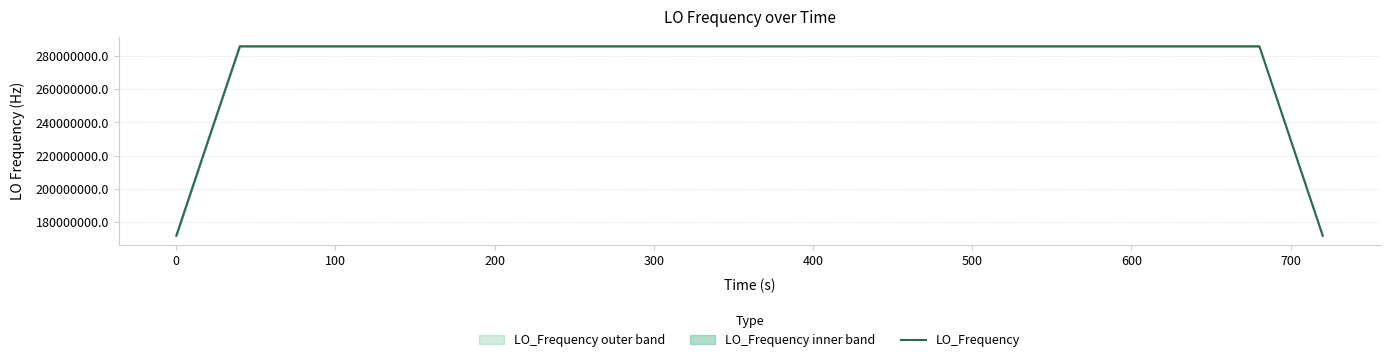

What is the minimum value for LO_Frequency?

171628199.7